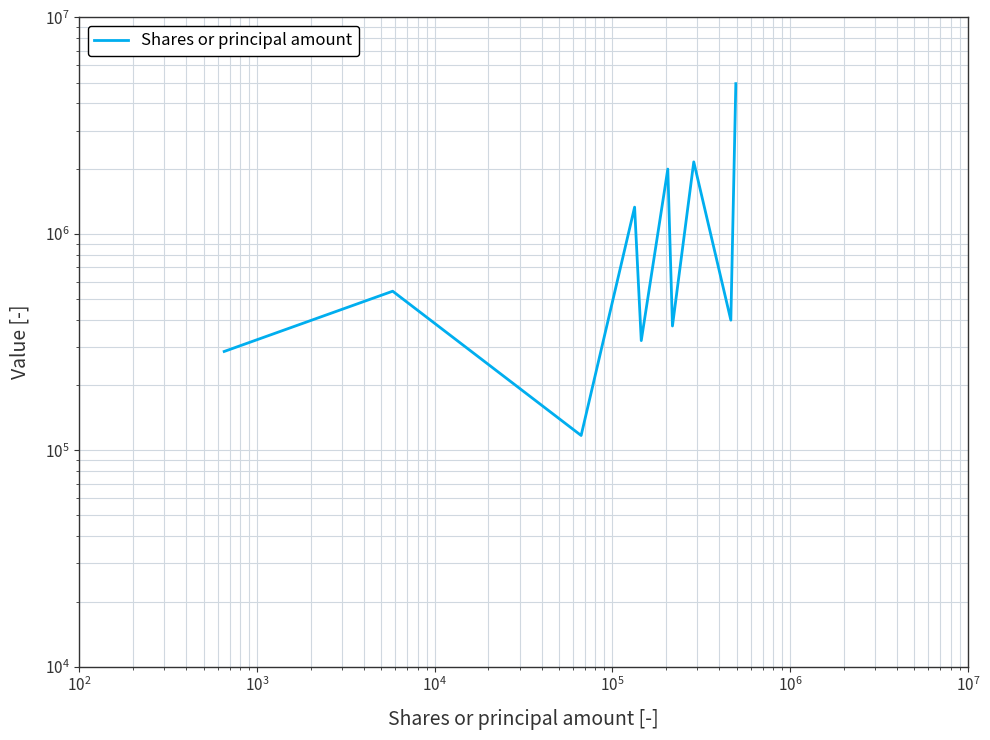

What is the value of the 1st point from the left?

286000